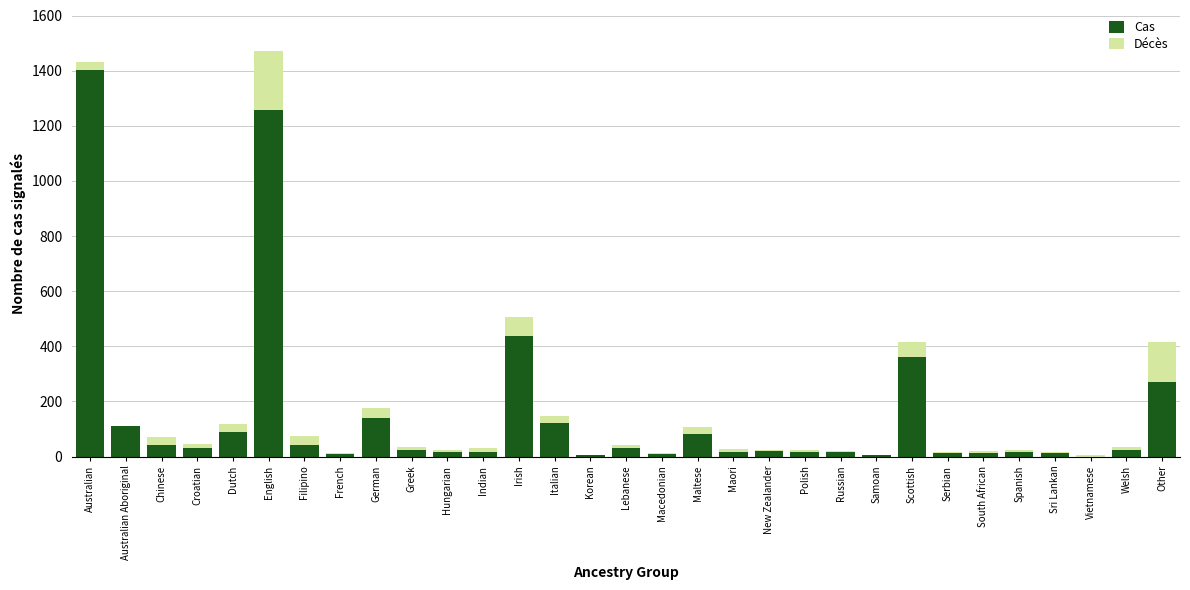

The Cas series shows 42 at Chinese. True or false?

True